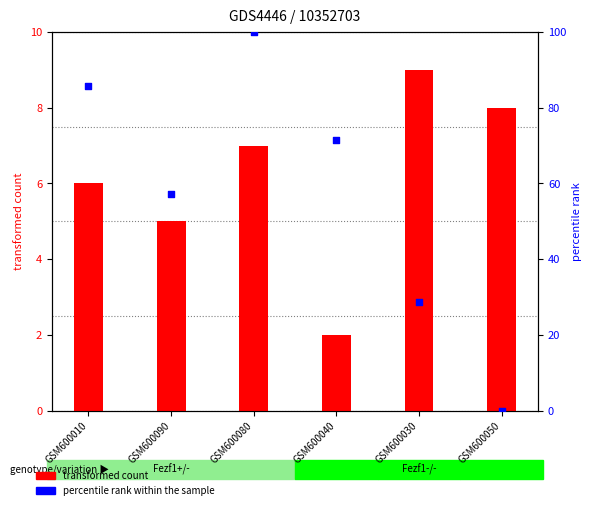

What is the total value across all series at GSM600080?

107.0